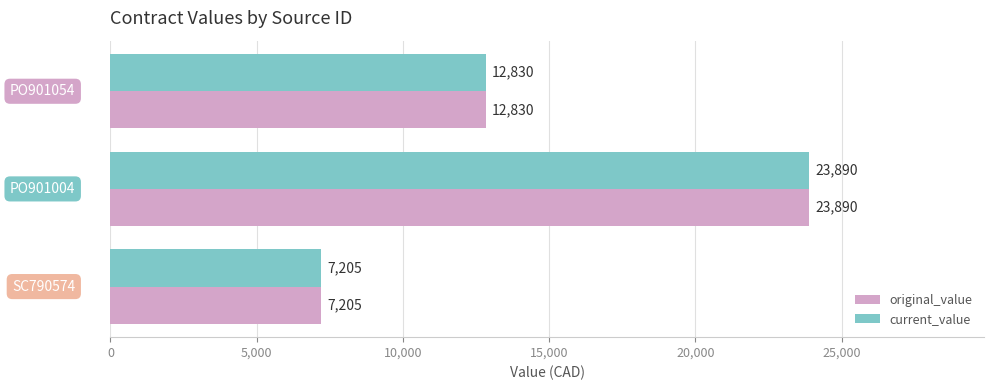

What is the difference between the maximum and minimum values in the original_value series?

16685